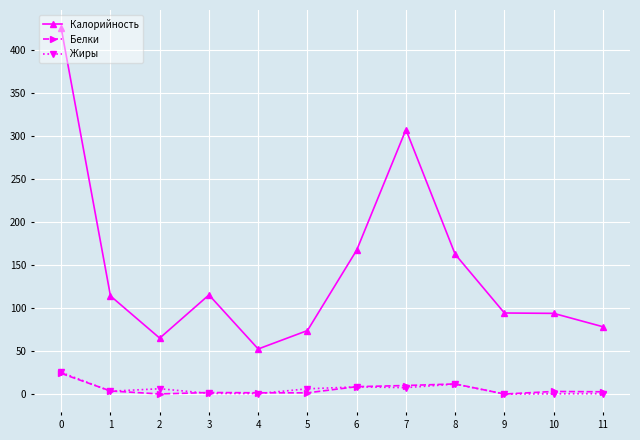

True or false: Калорийность and Жиры cross at least once.

False